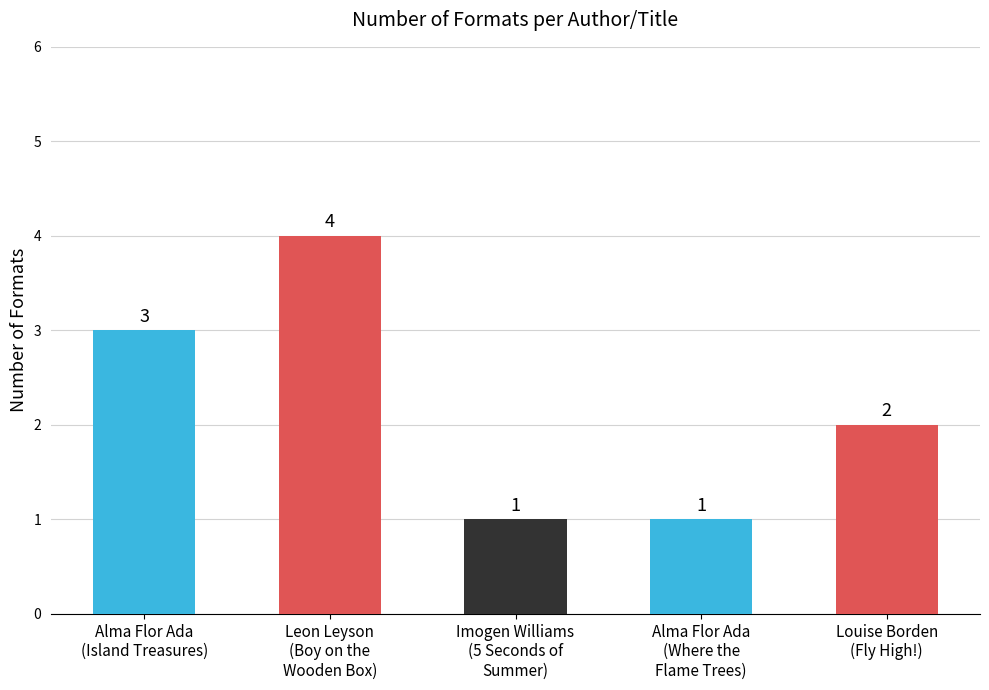

What is the label of the 2nd bar from the right?

Alma Flor Ada
(Where the
Flame Trees)